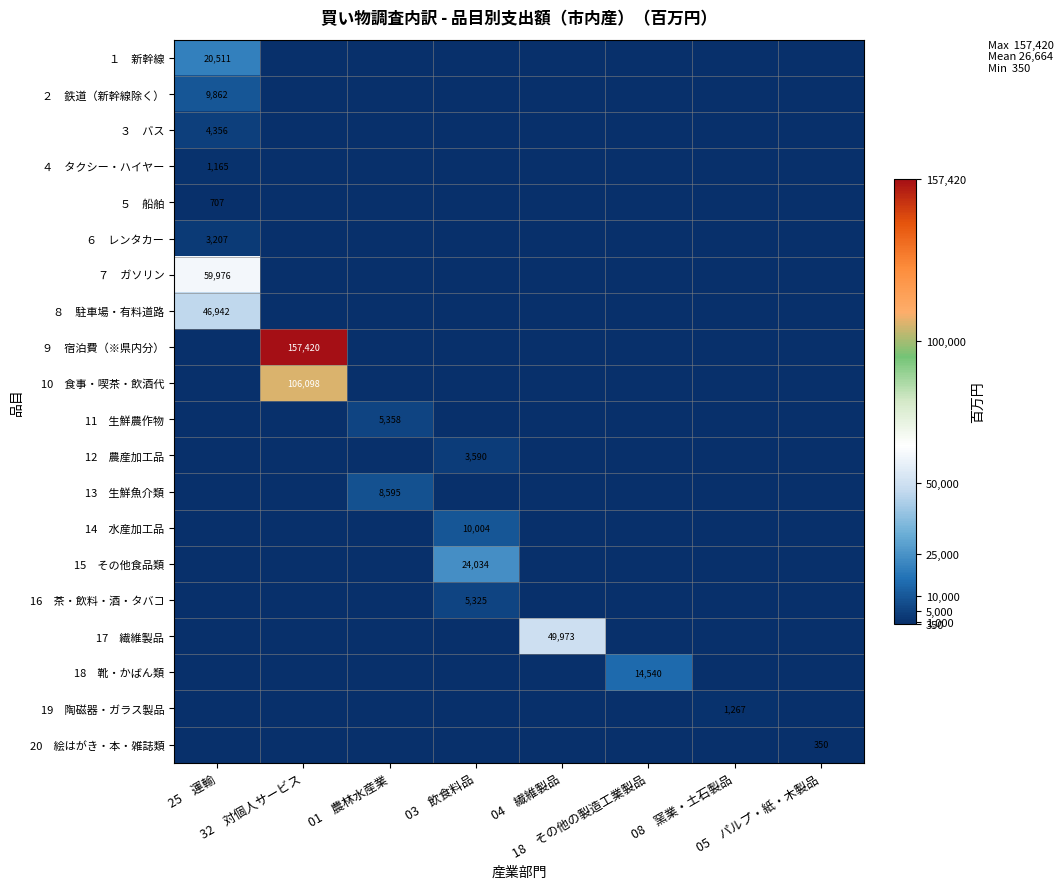

Is the value of 17 繊維製品 at 03 飲食料品 greater than the value of ４ タクシー・ハイヤー at 25 運輸?

No